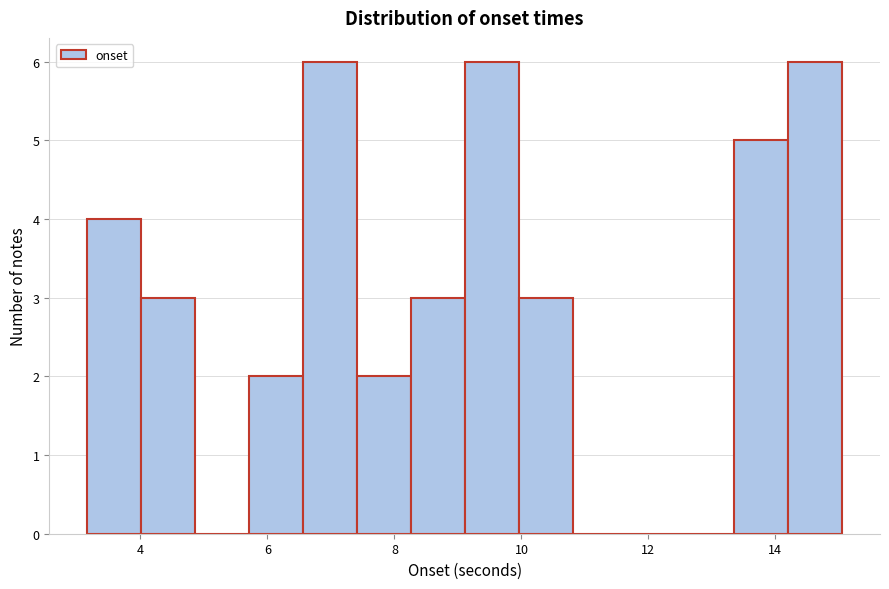

Reading left to right, list every bar in this chart as the range it spans on the x-axis followed by its height. Neither the bar edges nor the heights are printed on the chart, so give them approximately, as read against the axes.

3.2 to 4.0: 4
4.0 to 4.8: 3
4.8 to 5.8: 0
5.8 to 6.6: 2
6.6 to 7.4: 6
7.4 to 8.2: 2
8.2 to 9.2: 3
9.2 to 10.0: 6
10.0 to 10.8: 3
10.8 to 11.6: 0
11.6 to 12.6: 0
12.6 to 13.4: 0
13.4 to 14.2: 5
14.2 to 15.0: 6